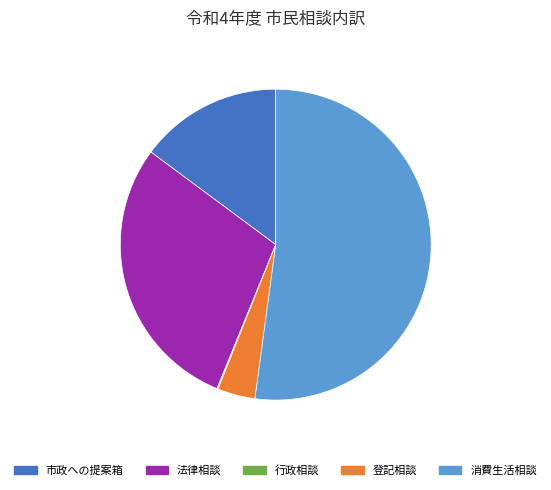

True or false: 市政への提案箱 accounts for 21% of the total.

False